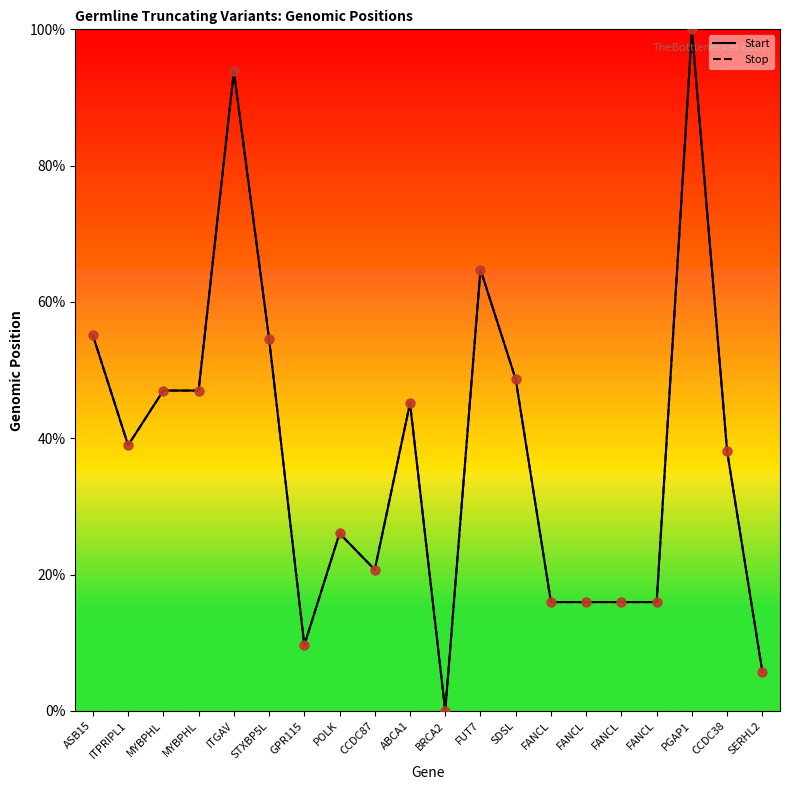

What are all the series names shown in the legend?

Start, Stop